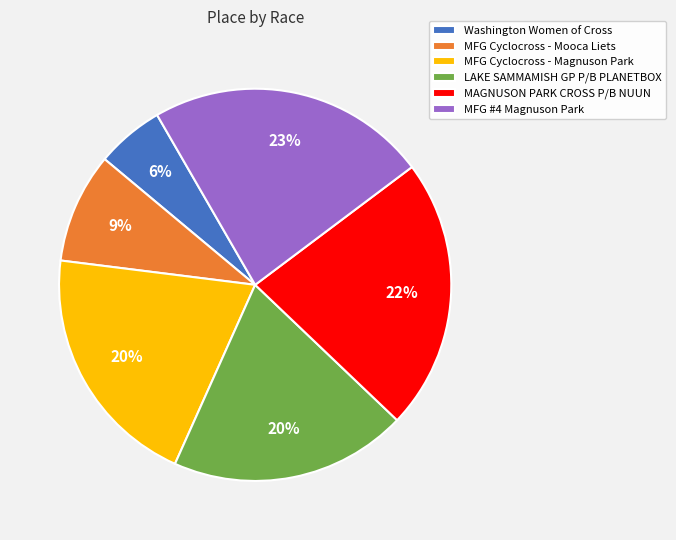

Is it true that LAKE SAMMAMISH GP P/B PLANETBOX is 12% of the pie?

False